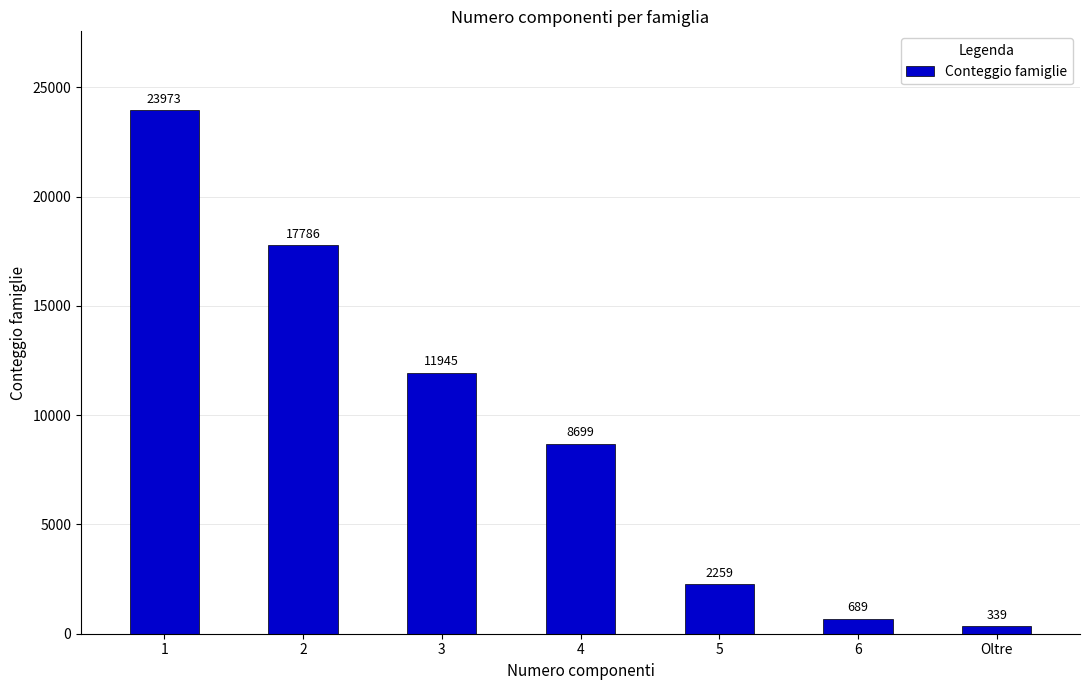

How many categories are shown in the chart?

7